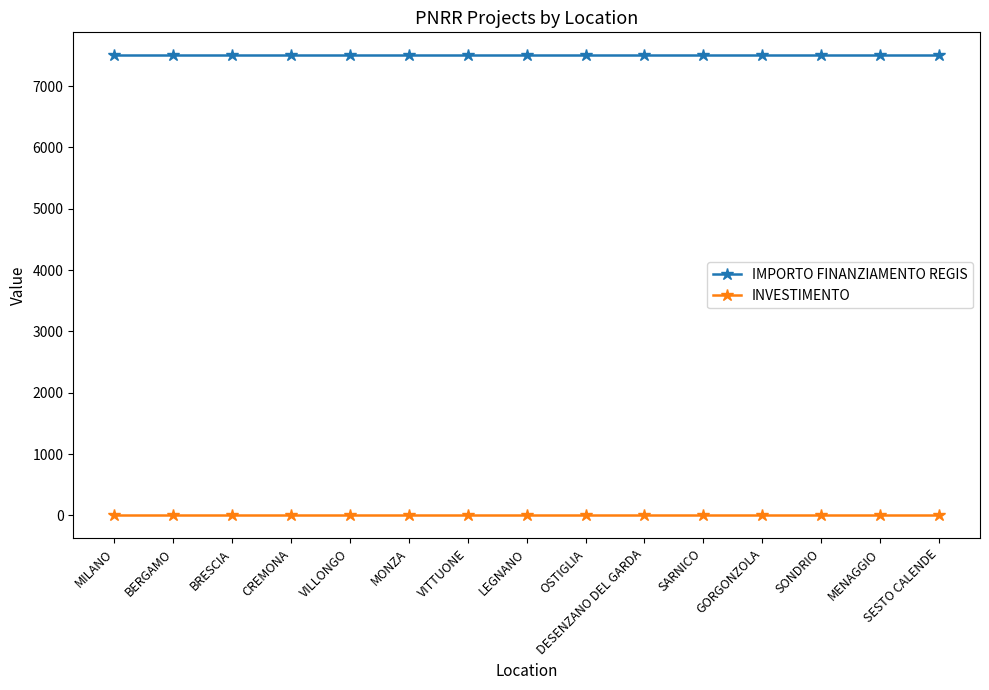

Reading left to right, list all the values displayed in this chart.

IMPORTO FINANZIAMENTO REGIS: 7500.0	7500.0	7500.0	7500.0	7500.0	7500.0	7500.0	7500.0	7500.0	7500.0	7500.0	7500.0	7500.0	7500.0	7500.0
INVESTIMENTO: 2.1	2.1	2.1	2.1	2.1	2.1	2.1	2.1	2.1	2.1	2.1	2.1	2.1	2.1	2.1